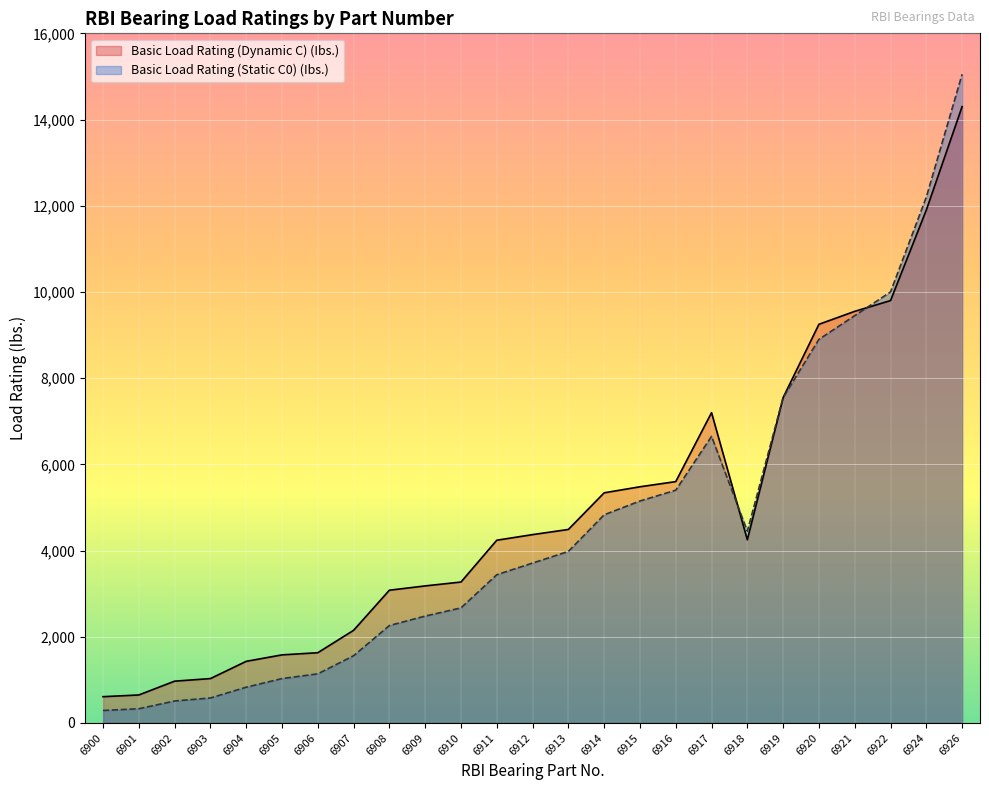

What value does the Basic Load Rating (Dynamic C) (Ibs.) series have at 6922, to the nearest 10?

9800